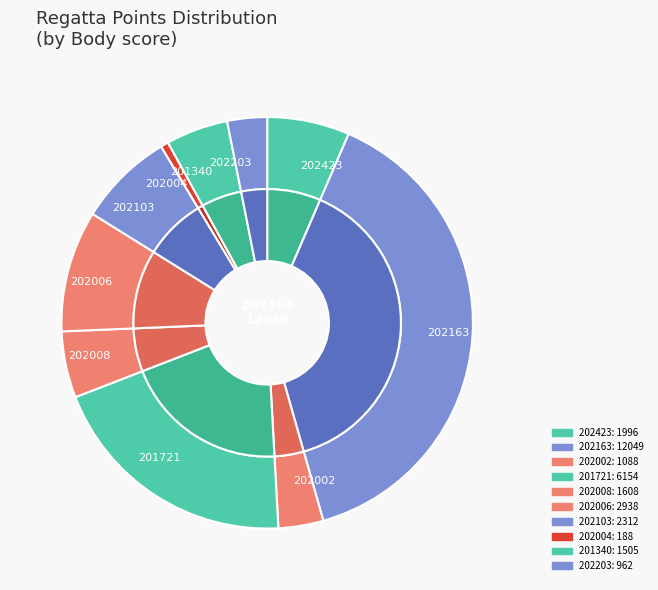

Rank the categories by value from highest to lowest.

202163, 201721, 202006, 202103, 202423, 202008, 201340, 202002, 202203, 202004